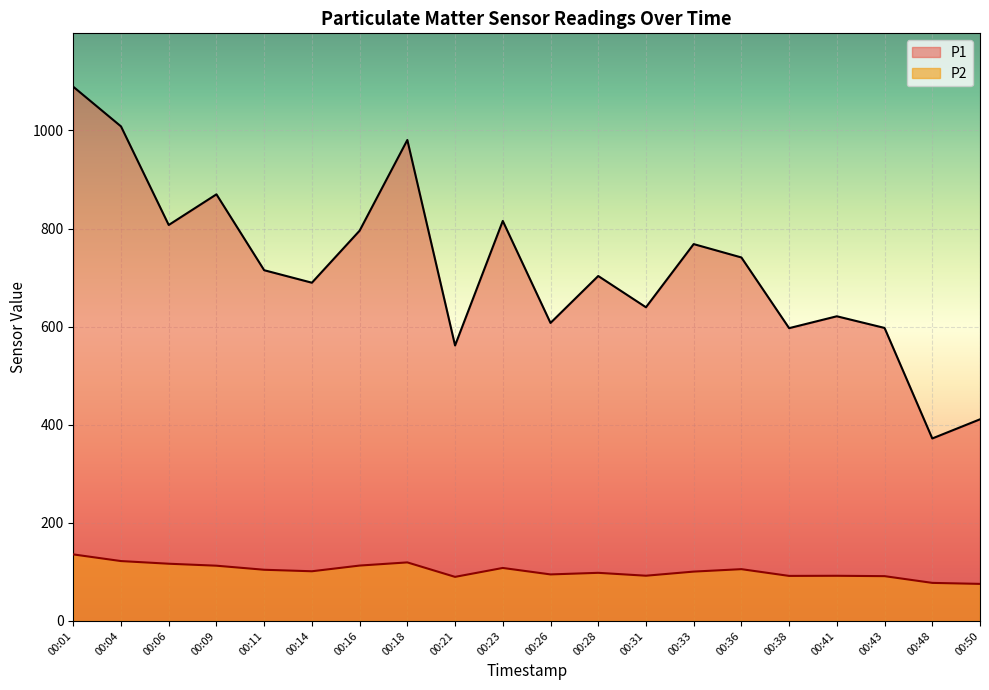

True or false: P1 and P2 cross at least once.

False